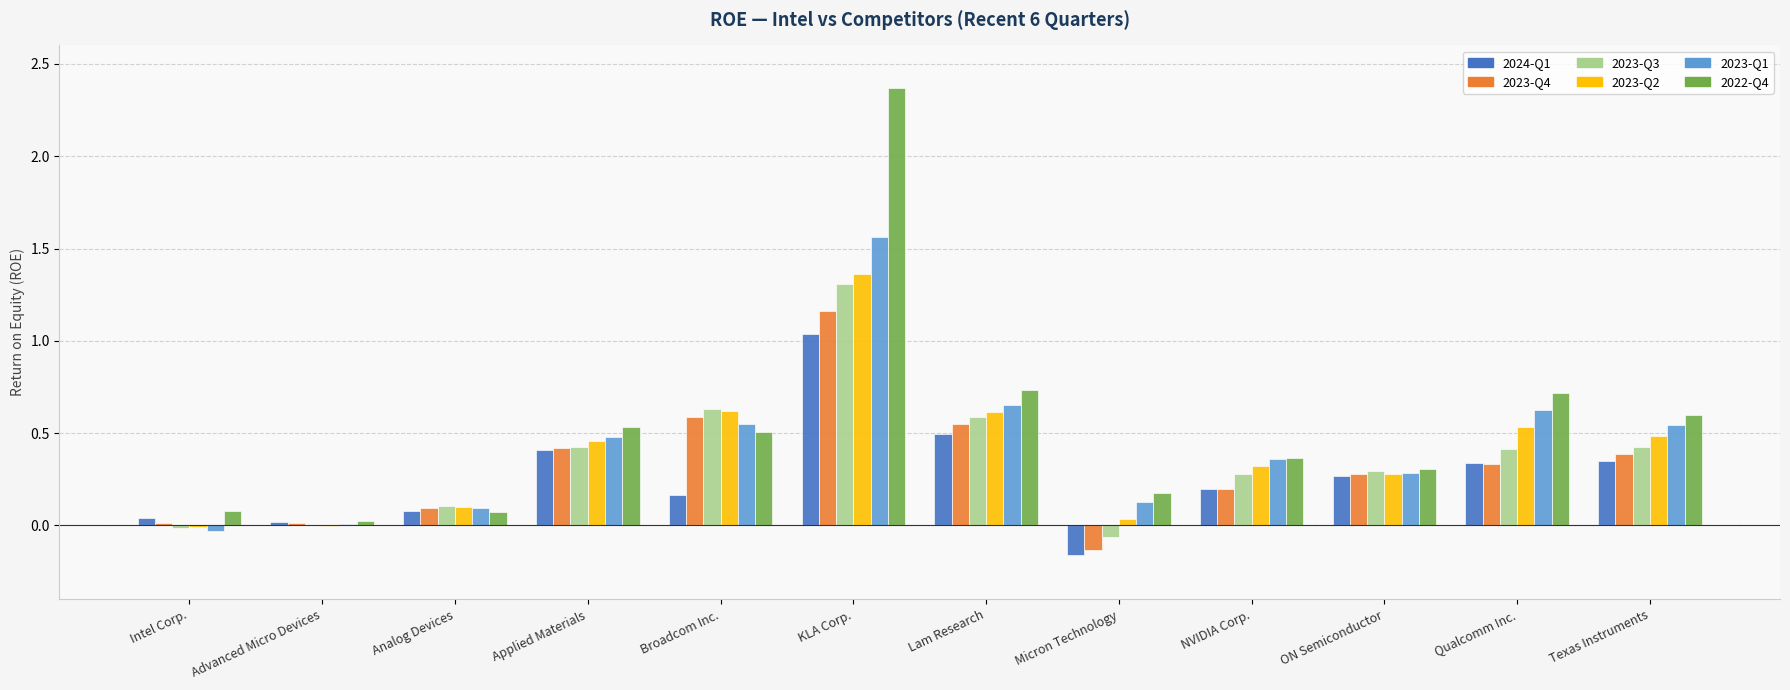

Which series changed the most between Micron Technology and Texas Instruments?

2023-Q4